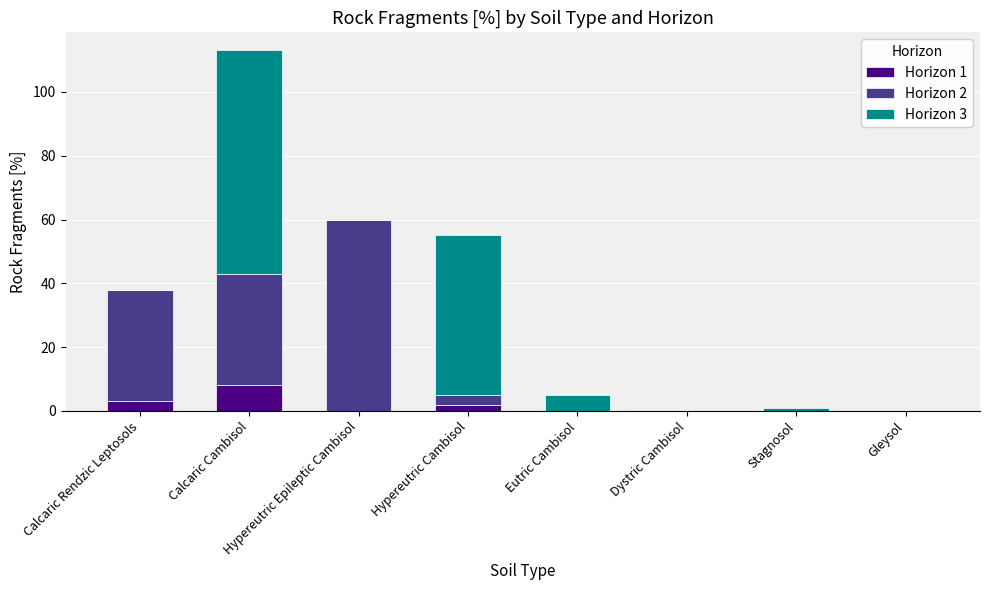

At which category is the sum across all series the highest?

Calcaric Cambisol